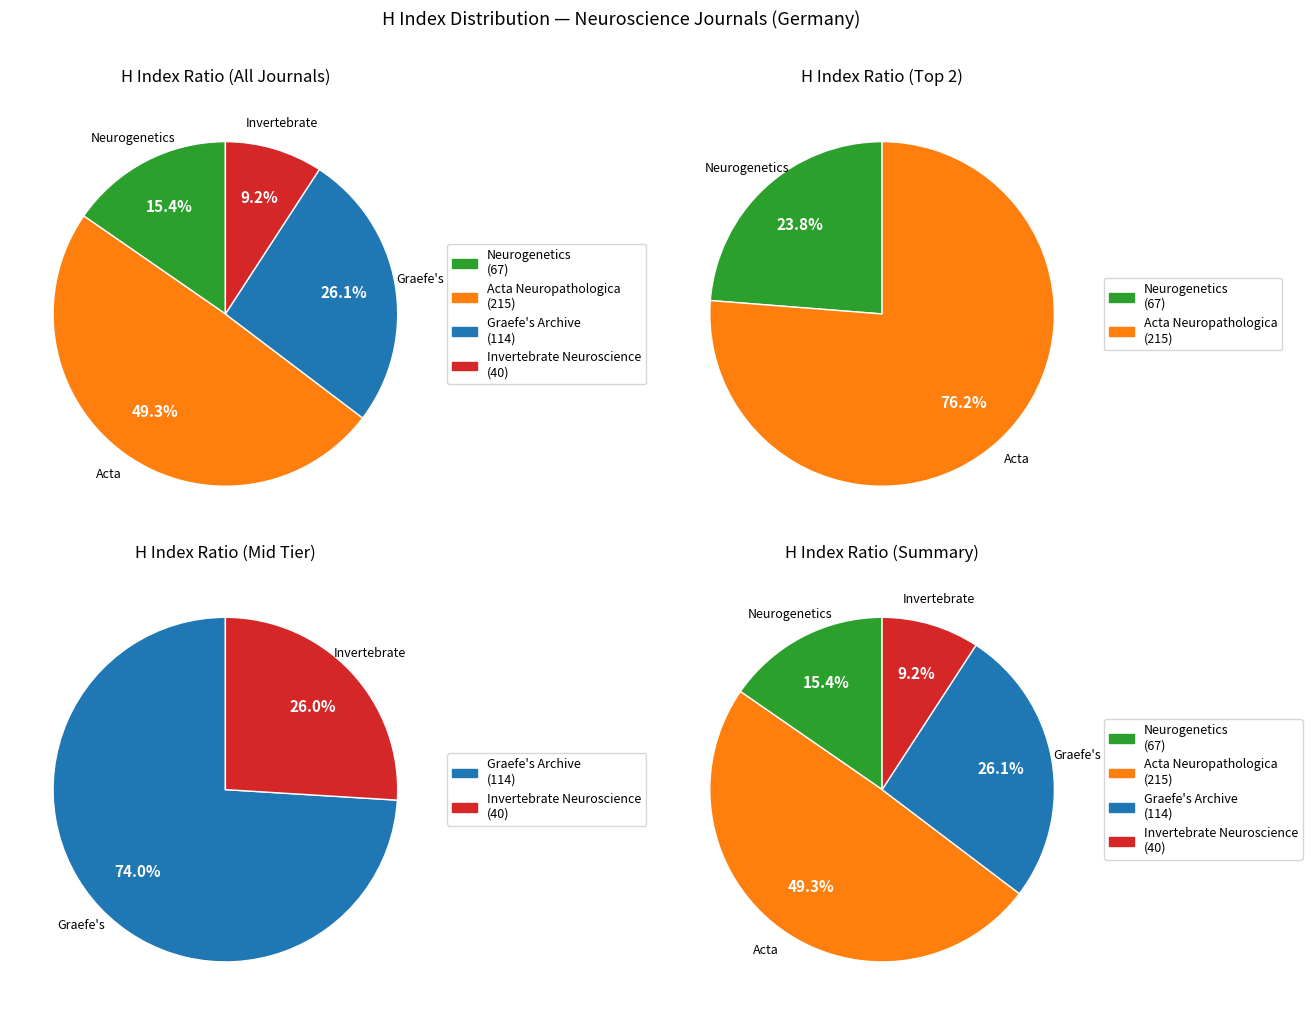

What is the largest slice in the pie chart?

Acta Neuropathologica